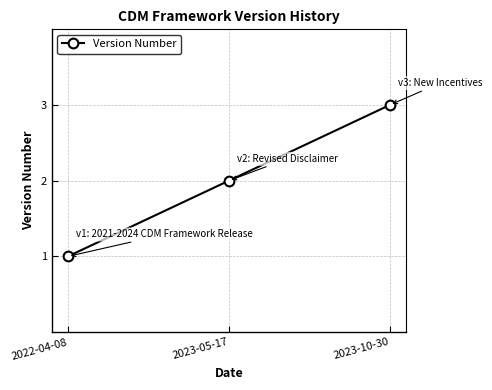

What is the label of the 2nd point from the left?

2023-05-17